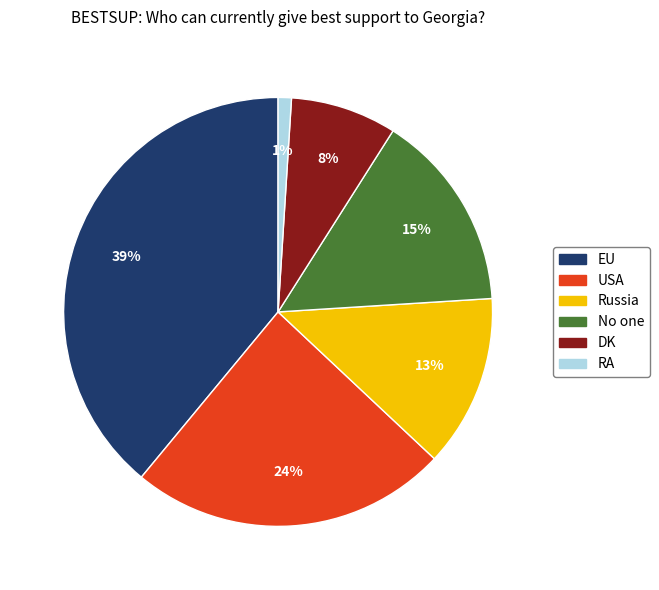

To the nearest percent, what is the combined percentage of EU and RA?

40%